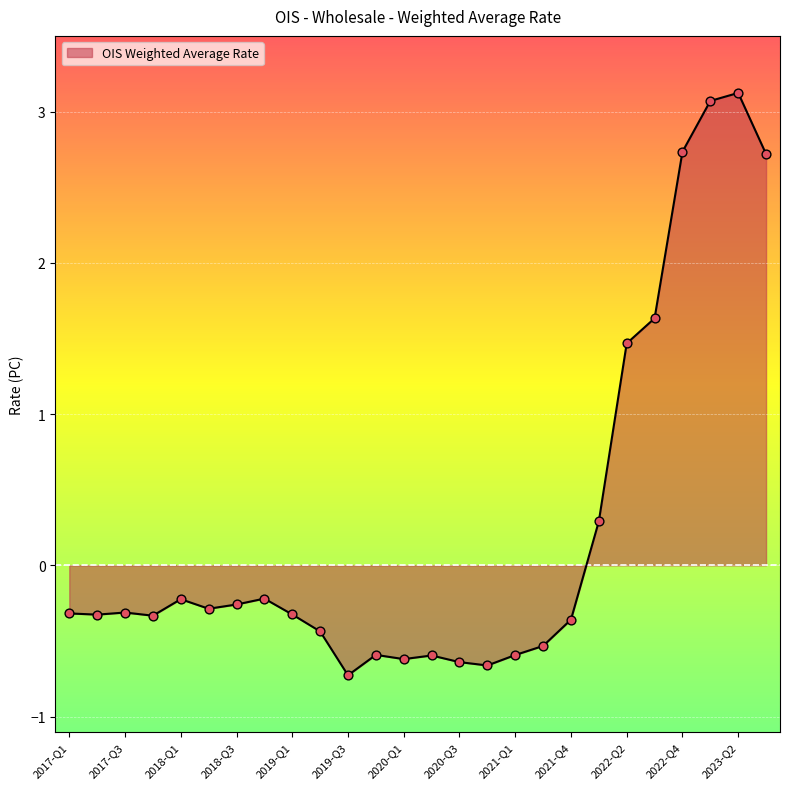

What is the smallest value displayed?

-0.7